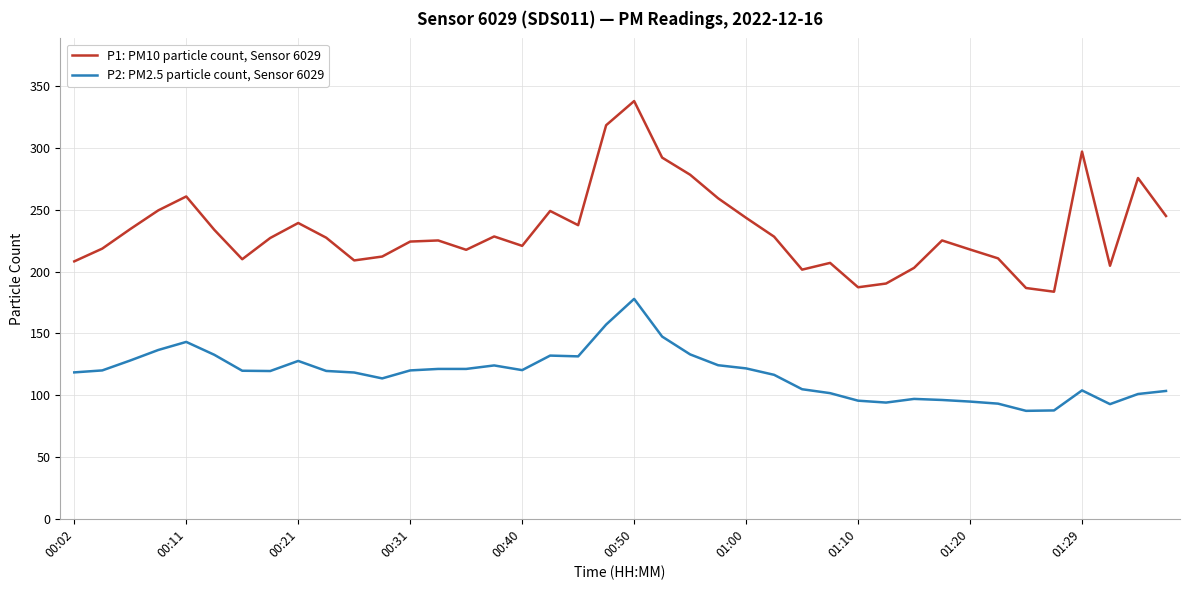

Which series has the largest total across all categories?

P1: PM10 particle count, Sensor 6029